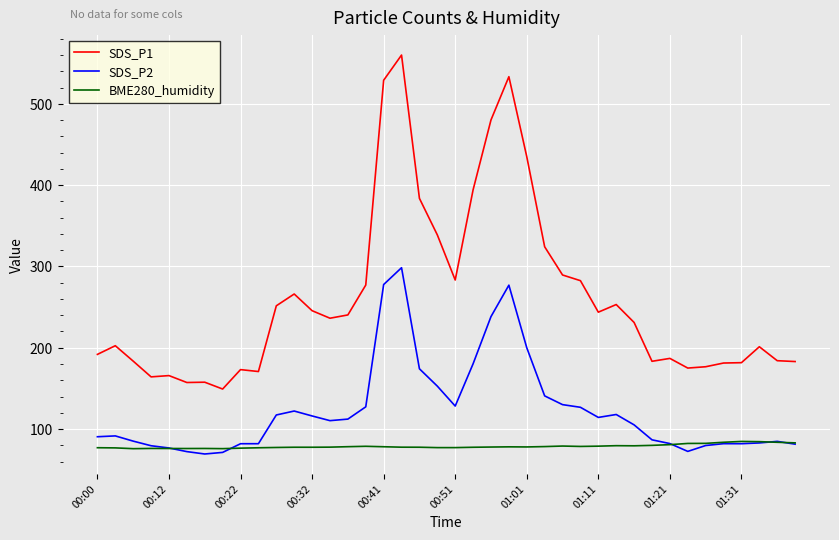

Rank the series by their average value, from highest to lowest.

SDS_P1, SDS_P2, BME280_humidity